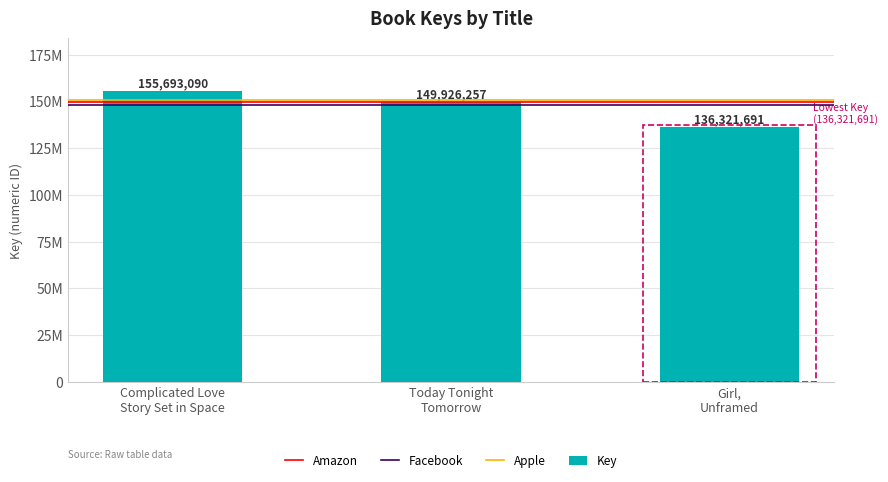

Reading left to right, transcribe all the data shown in this chart.

155693090	149926257	136321691